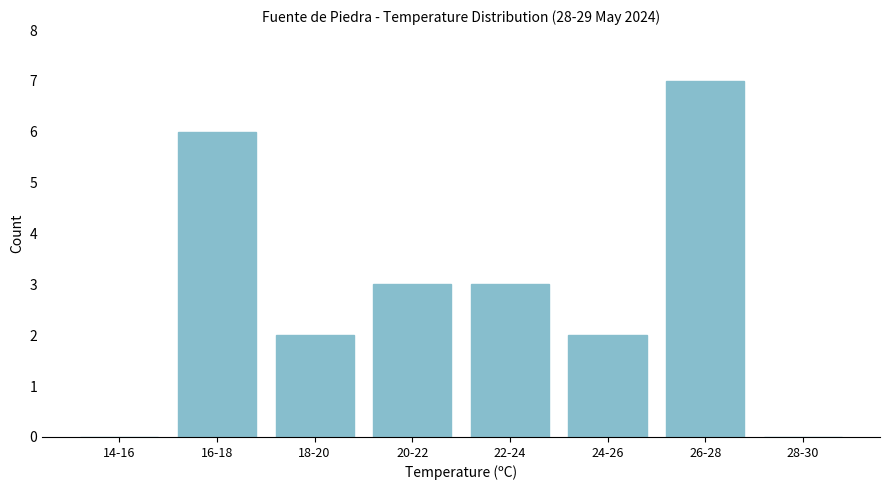

Reading left to right, extract all data points from this chart.

14-16=0	16-18=6	18-20=2	20-22=3	22-24=3	24-26=2	26-28=7	28-30=0